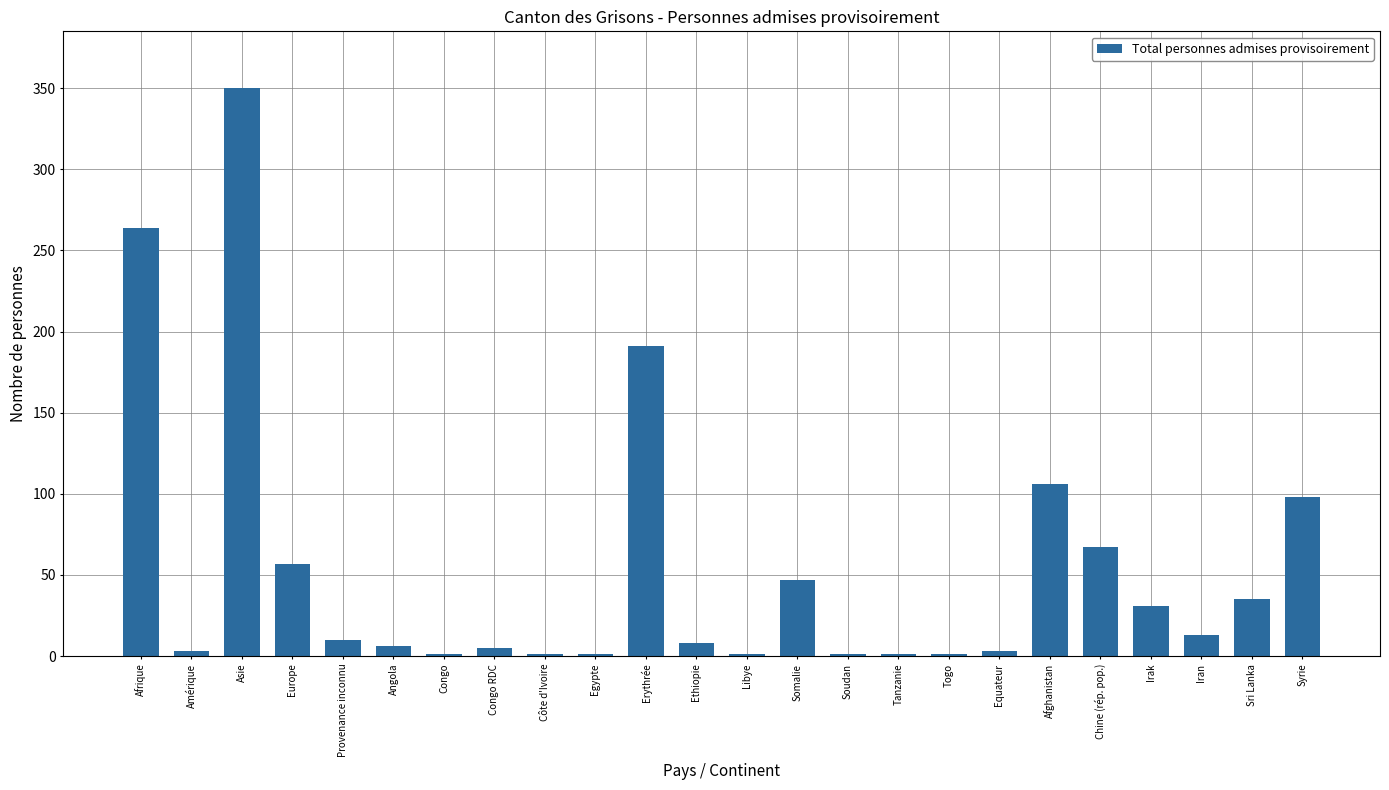

Where does the data first go above 10?

Afrique